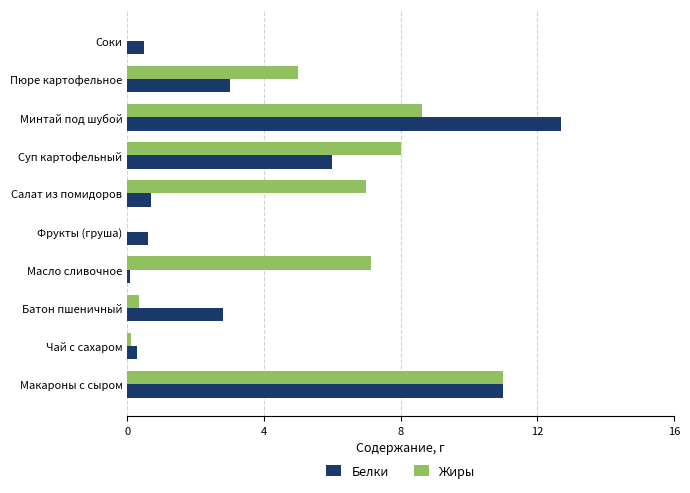

What is the greatest value displayed?

12.7